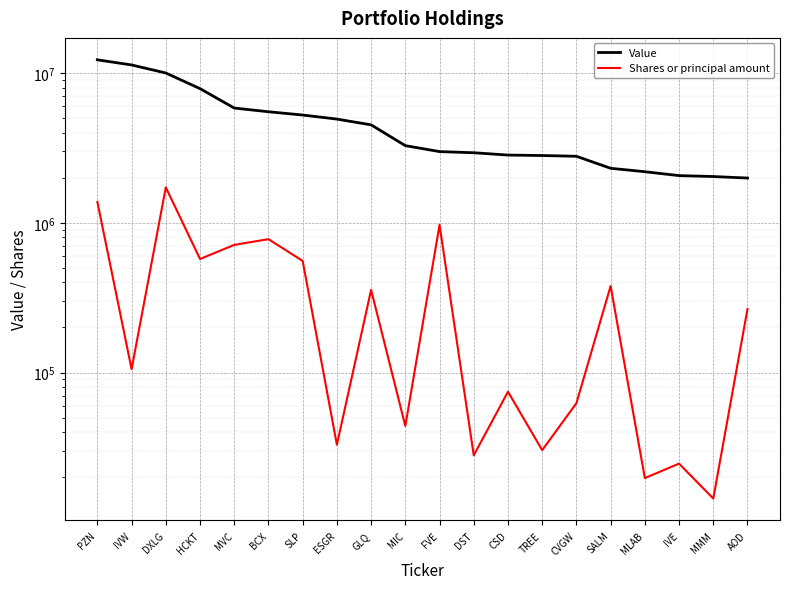

What is the label of the 2nd point from the left?

IVW